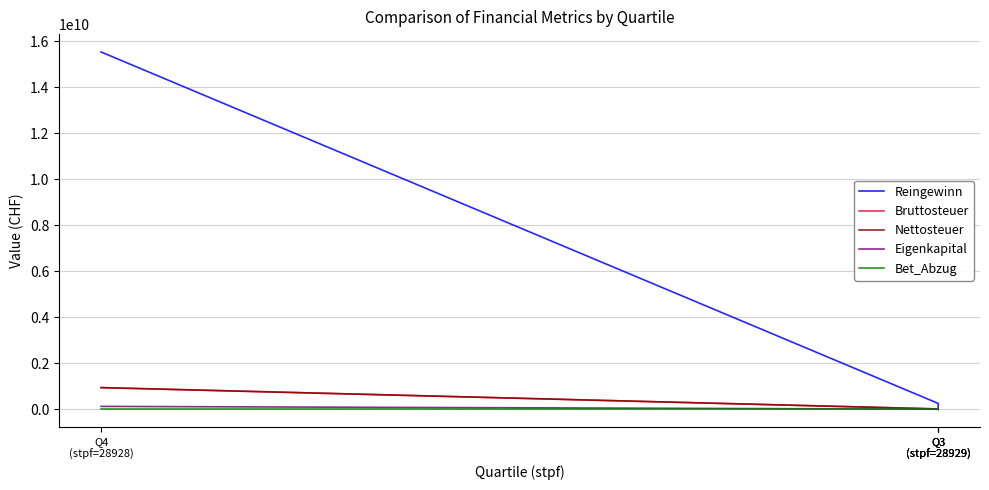

What is the sum of all Nettosteuer values?

958407660